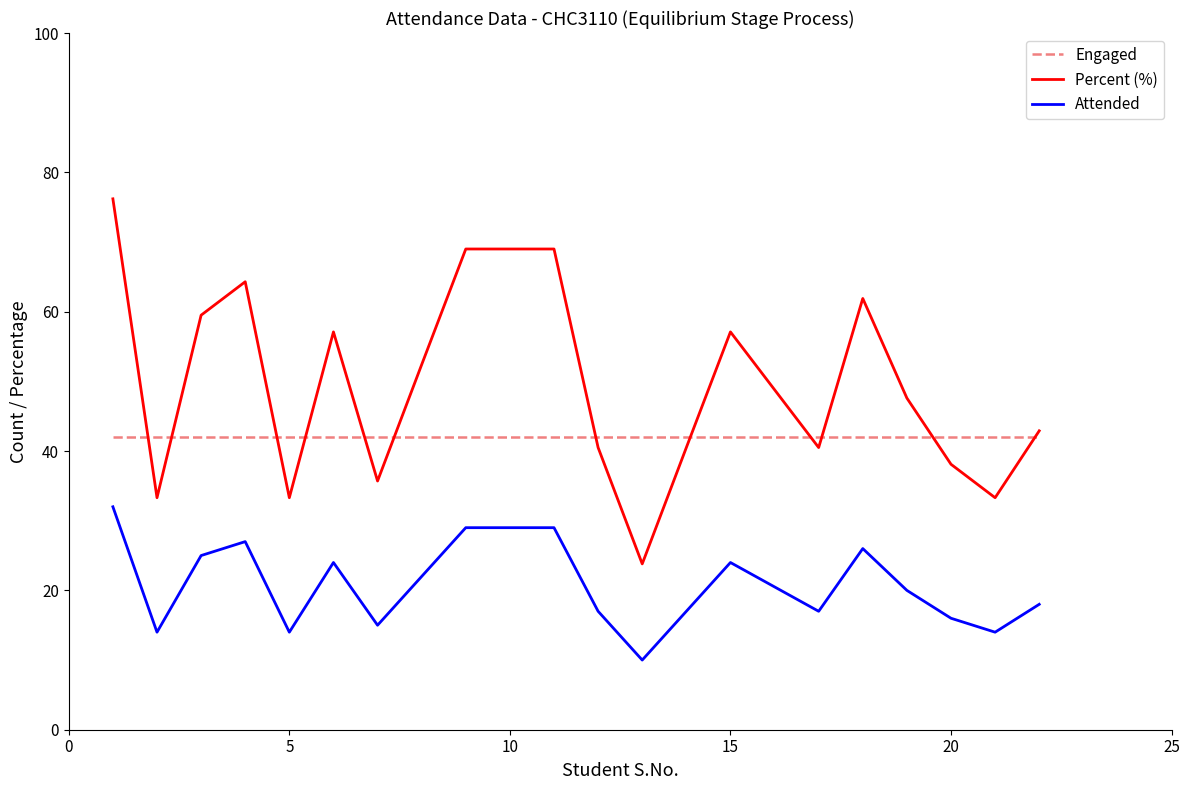

What is the smallest value displayed?

10.0